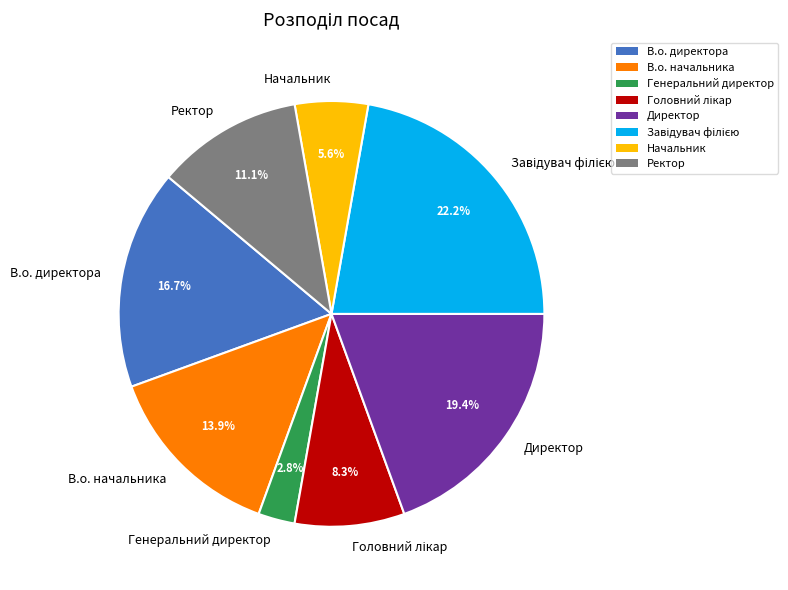

To the nearest percent, what is the difference between the largest and smallest slice percentages?

19%